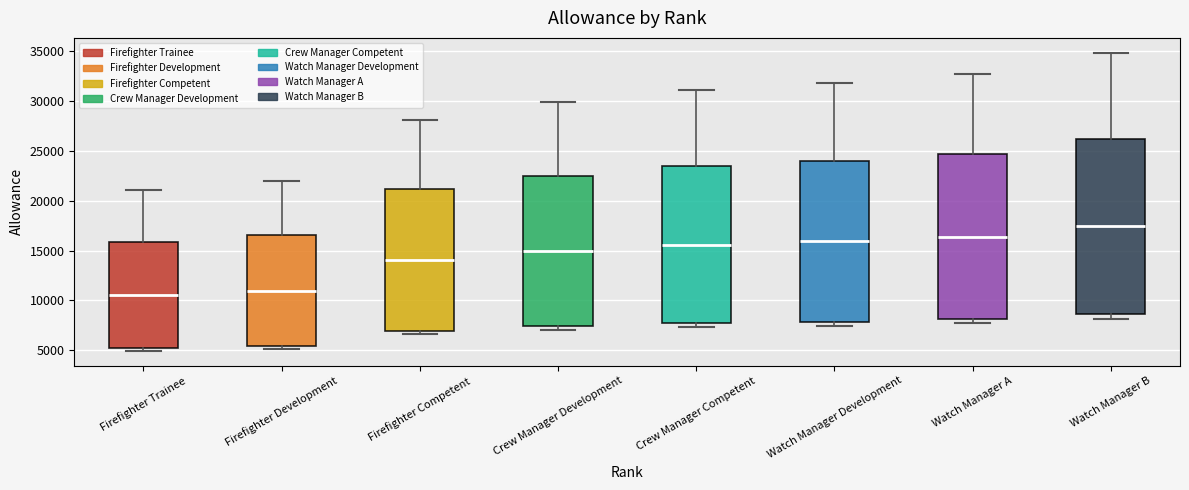

Which box is the tallest, from its lower edge to its upper edge?

Watch Manager B